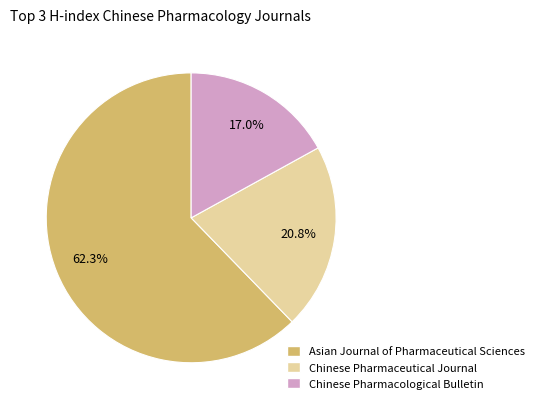

Does Chinese Pharmaceutical Journal represent more than half of the total?

No